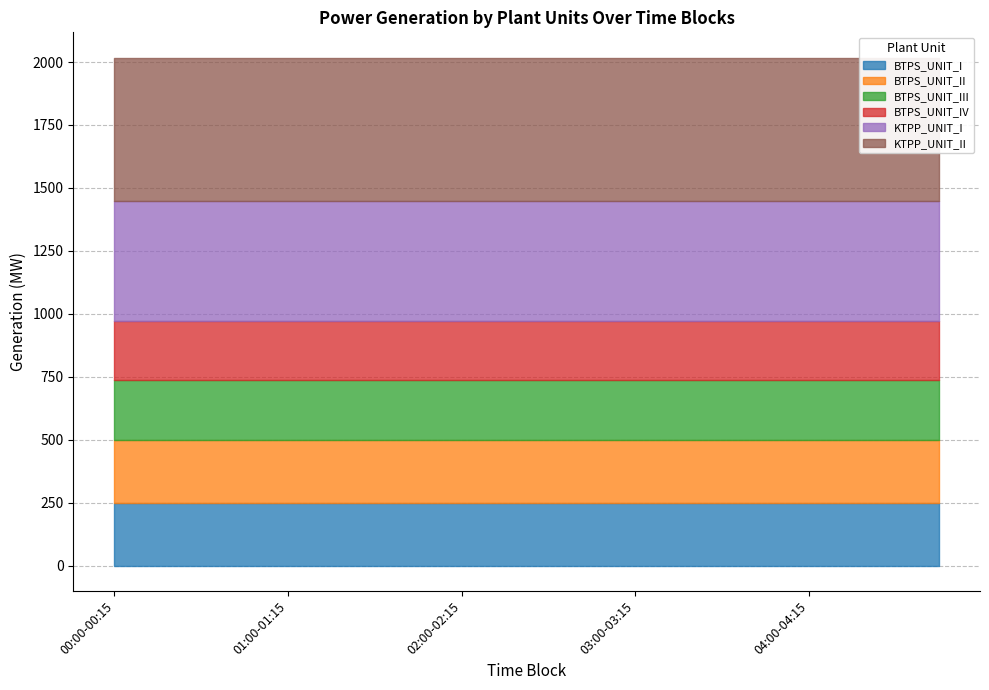

At which category is the sum across all series the highest?

00:00-00:15